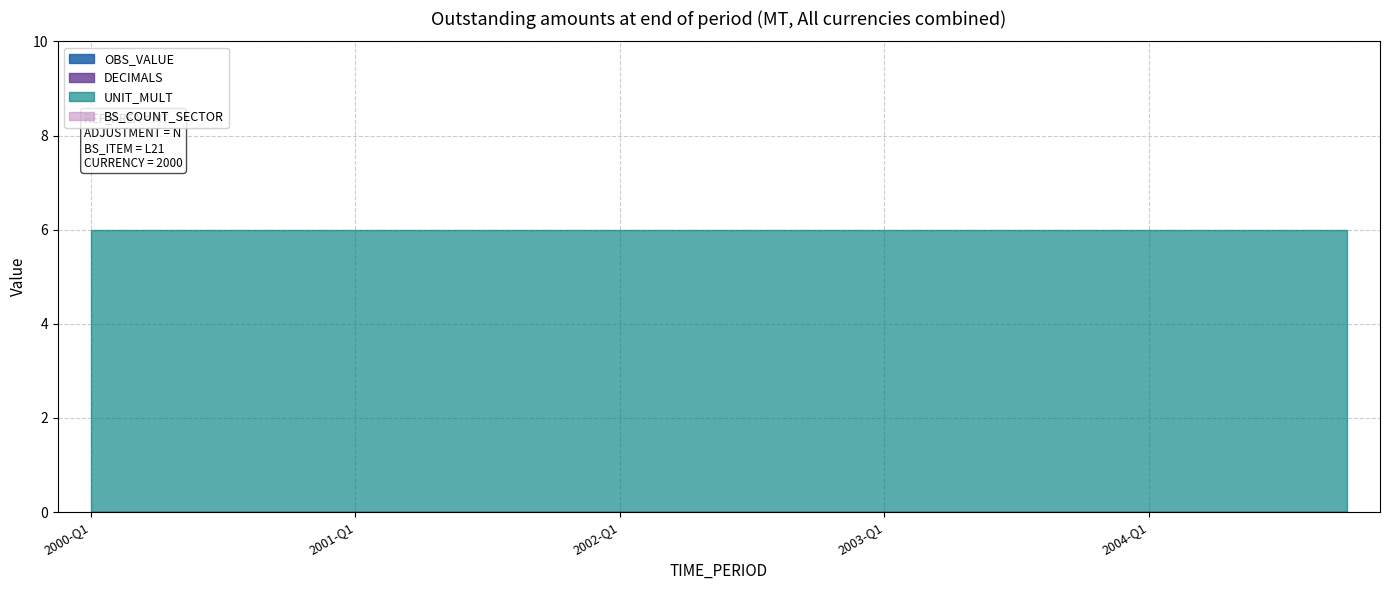

Reading left to right, transcribe all the data shown in this chart.

OBS_VALUE: 2000-Q1=0	2000-Q2=0	2000-Q3=0	2000-Q4=0	2001-Q1=0	2001-Q2=0	2001-Q3=0	2001-Q4=0	2002-Q1=0	2002-Q2=0	2002-Q3=0	2002-Q4=0	2003-Q1=0	2003-Q2=0	2003-Q3=0	2003-Q4=0	2004-Q1=0	2004-Q2=0	2004-Q3=0	2004-Q4=0
DECIMALS: 2000-Q1=0	2000-Q2=0	2000-Q3=0	2000-Q4=0	2001-Q1=0	2001-Q2=0	2001-Q3=0	2001-Q4=0	2002-Q1=0	2002-Q2=0	2002-Q3=0	2002-Q4=0	2003-Q1=0	2003-Q2=0	2003-Q3=0	2003-Q4=0	2004-Q1=0	2004-Q2=0	2004-Q3=0	2004-Q4=0
UNIT_MULT: 2000-Q1=6	2000-Q2=6	2000-Q3=6	2000-Q4=6	2001-Q1=6	2001-Q2=6	2001-Q3=6	2001-Q4=6	2002-Q1=6	2002-Q2=6	2002-Q3=6	2002-Q4=6	2003-Q1=6	2003-Q2=6	2003-Q3=6	2003-Q4=6	2004-Q1=6	2004-Q2=6	2004-Q3=6	2004-Q4=6
BS_COUNT_SECTOR: 2000-Q1=0	2000-Q2=0	2000-Q3=0	2000-Q4=0	2001-Q1=0	2001-Q2=0	2001-Q3=0	2001-Q4=0	2002-Q1=0	2002-Q2=0	2002-Q3=0	2002-Q4=0	2003-Q1=0	2003-Q2=0	2003-Q3=0	2003-Q4=0	2004-Q1=0	2004-Q2=0	2004-Q3=0	2004-Q4=0